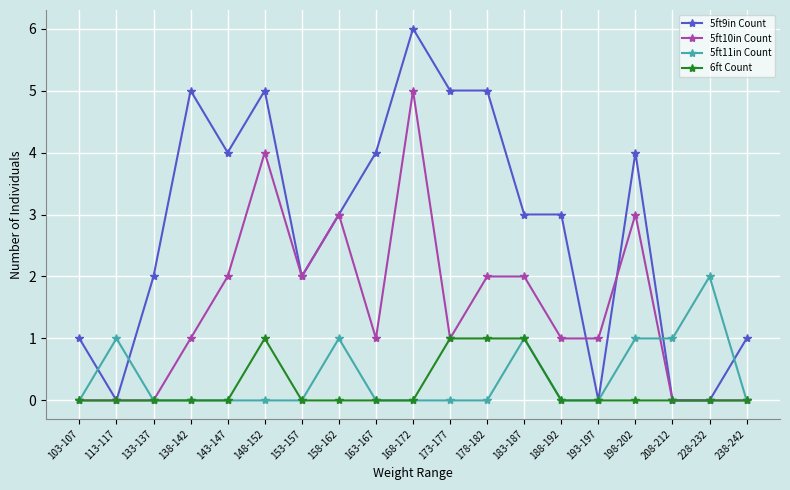

What is the value of the 5ft10in Count point at the 8th from the left?

3